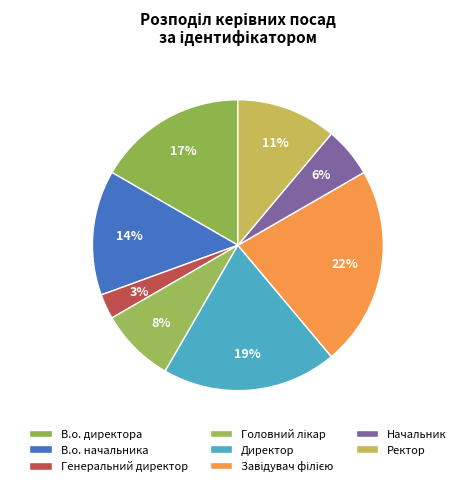

To the nearest percent, what is the combined percentage of Ректор and Головний лікар?

19%